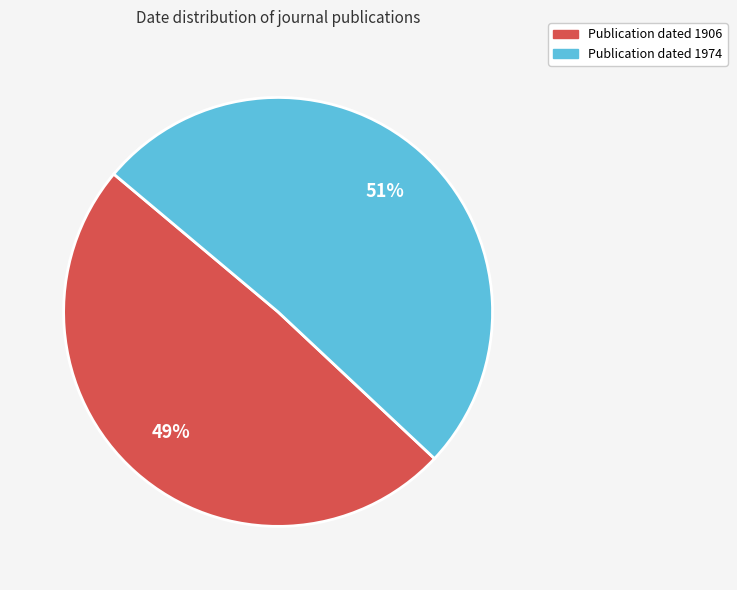

To the nearest percent, what is the difference between the largest and smallest slice percentages?

2%